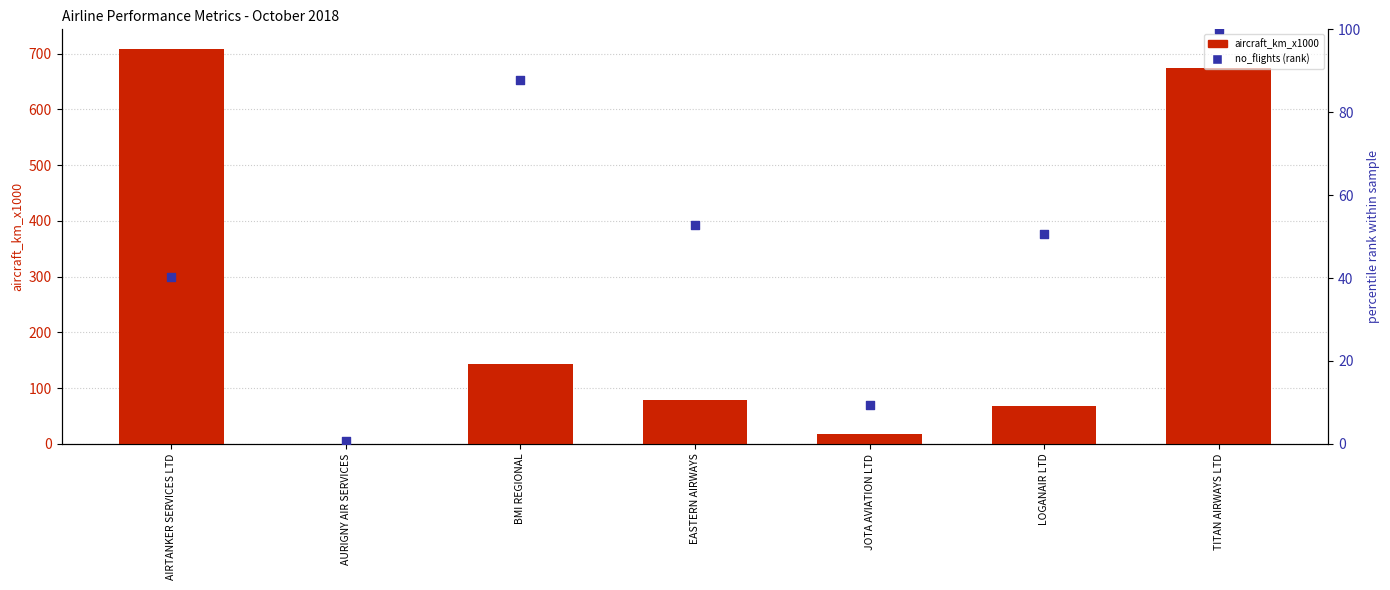

Which series reaches the minimum Y coordinate?

aircraft_km_x1000